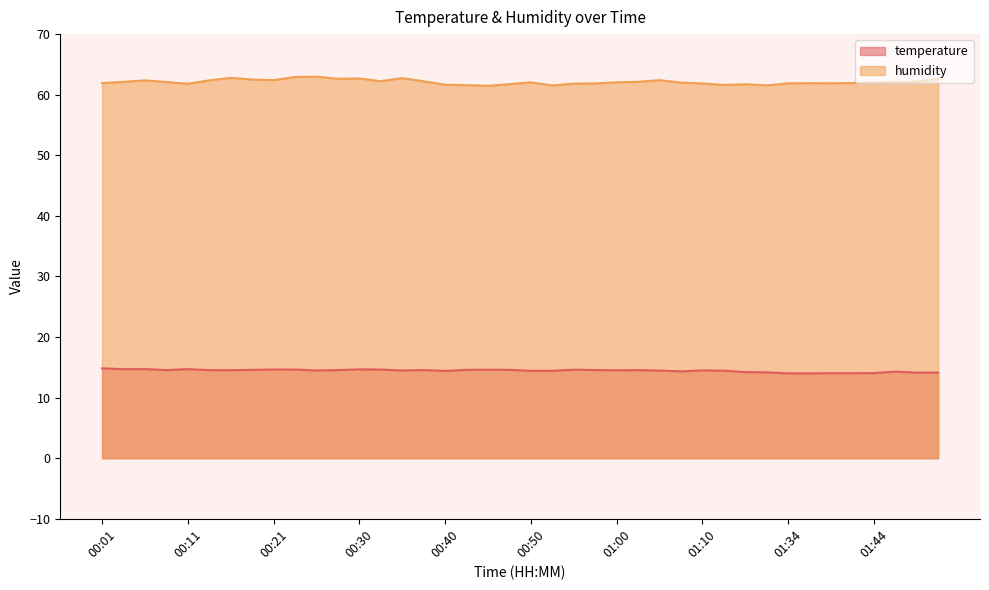

Reading left to right, transcribe all the data shown in this chart.

temperature: 00:01=14.8	00:04=14.7	00:06=14.7	00:08=14.5	00:11=14.7	00:13=14.5	00:16=14.5	00:18=14.6	00:21=14.6	00:23=14.6	00:26=14.5	00:28=14.5	00:30=14.7	00:33=14.6	00:35=14.5	00:38=14.6	00:40=14.4	00:43=14.6	00:45=14.6	00:47=14.6	00:50=14.4	00:52=14.4	00:55=14.6	00:57=14.6	01:00=14.5	01:02=14.5	01:05=14.5	01:07=14.3	01:10=14.5	01:16=14.4	01:29=14.2	01:32=14.2	01:34=14.0	01:37=14.0	01:39=14.0	01:42=14.0	01:44=14.1	01:47=14.3	01:49=14.1	01:51=14.1
humidity: 00:01=61.9	00:04=62.1	00:06=62.4	00:08=62.1	00:11=61.8	00:13=62.4	00:16=62.8	00:18=62.5	00:21=62.4	00:23=62.9	00:26=63.0	00:28=62.6	00:30=62.7	00:33=62.2	00:35=62.7	00:38=62.2	00:40=61.6	00:43=61.6	00:45=61.5	00:47=61.7	00:50=62.0	00:52=61.5	00:55=61.8	00:57=61.9	01:00=62.0	01:02=62.1	01:05=62.4	01:07=62.0	01:10=61.9	01:16=61.6	01:29=61.7	01:32=61.5	01:34=61.9	01:37=61.9	01:39=61.9	01:42=61.9	01:44=62.0	01:47=62.1	01:49=62.2	01:51=62.6